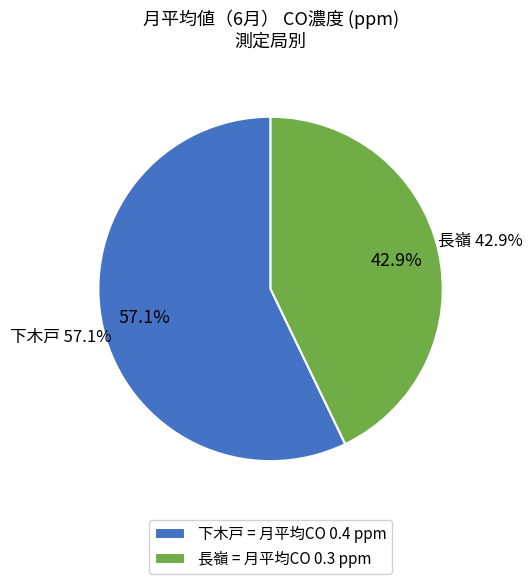

To the nearest percent, what is the difference between the largest and smallest slice percentages?

14%